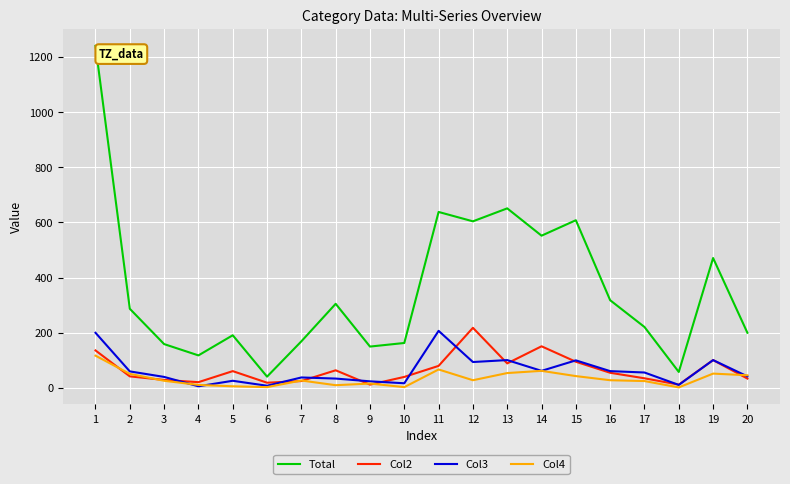

At 12, list the series in order from smallest to largest.

Col4, Col3, Col2, Total